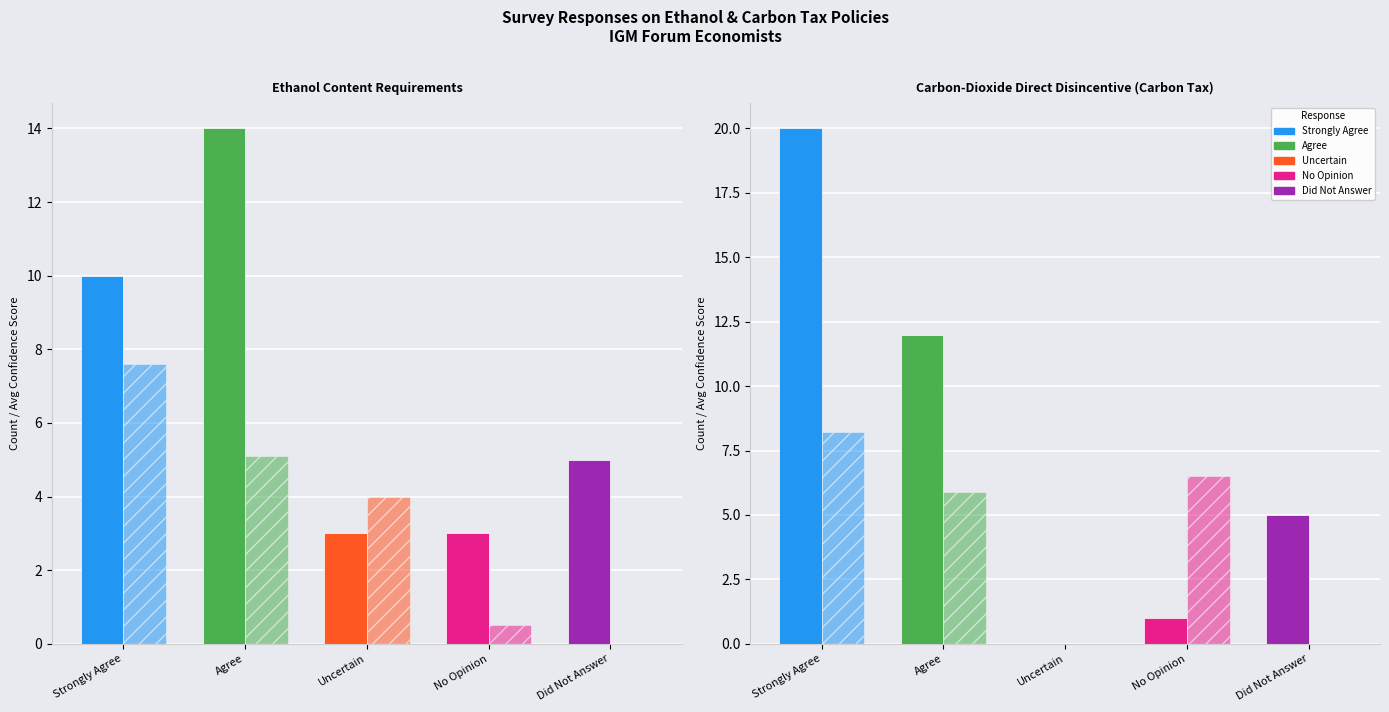

True or false: Response Count has a value of 1.3 at No Opinion.

False